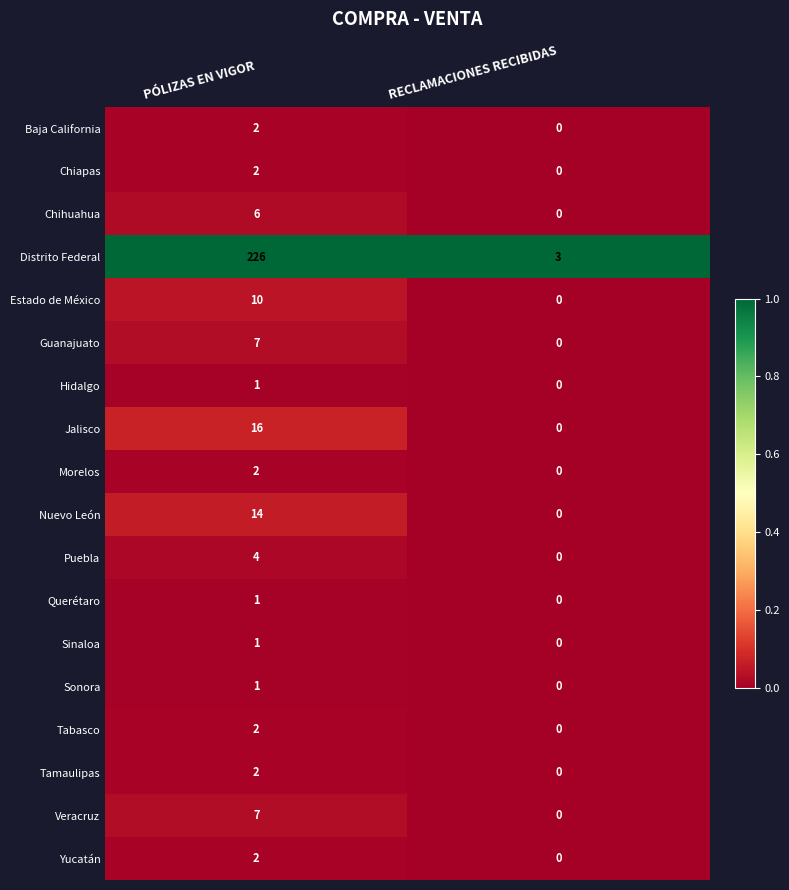

What is the total value across all series at RECLAMACIONES RECIBIDAS?

3